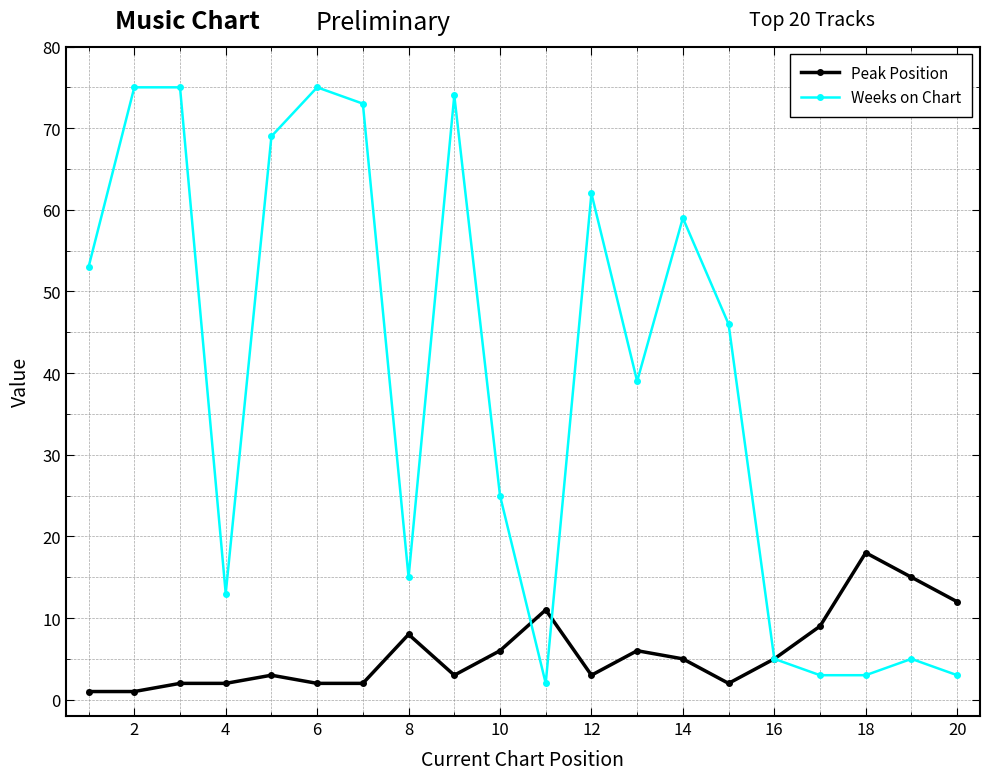

What is the sum of all Weeks on Chart values?

774